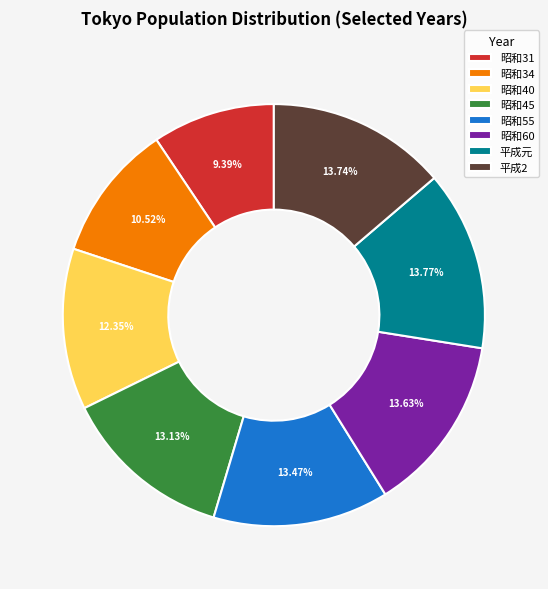

How many segments does this pie chart have?

8